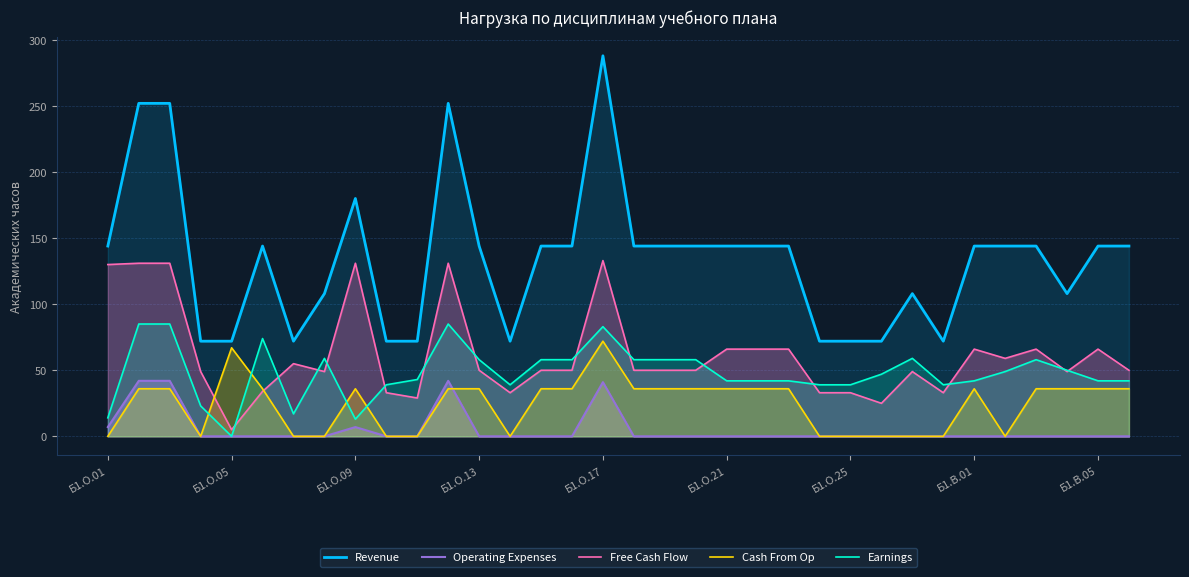

True or false: Operating Expenses has a value of 0 at 10.

True